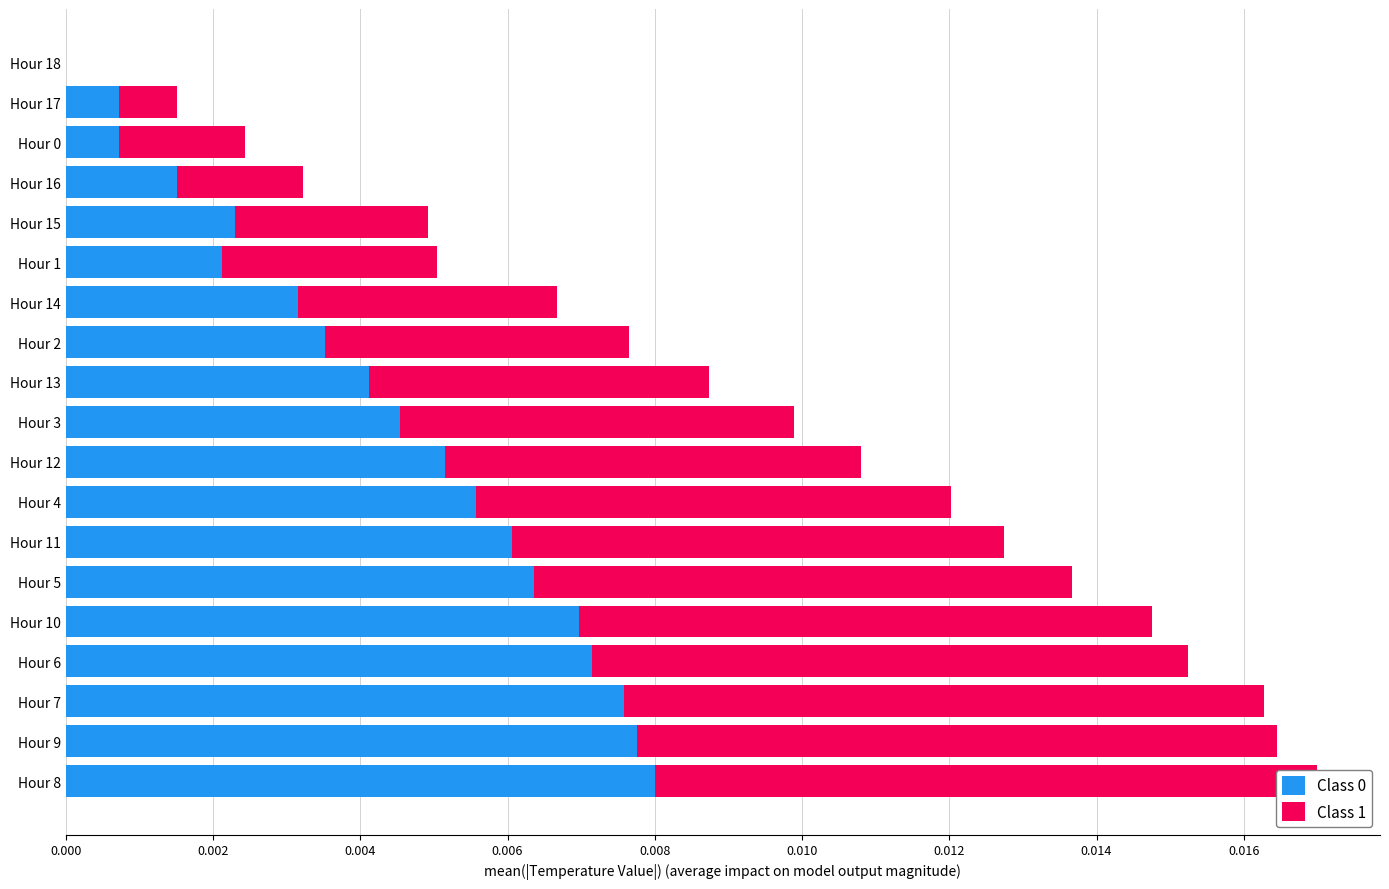

Which series has the largest total across all categories?

Class 1